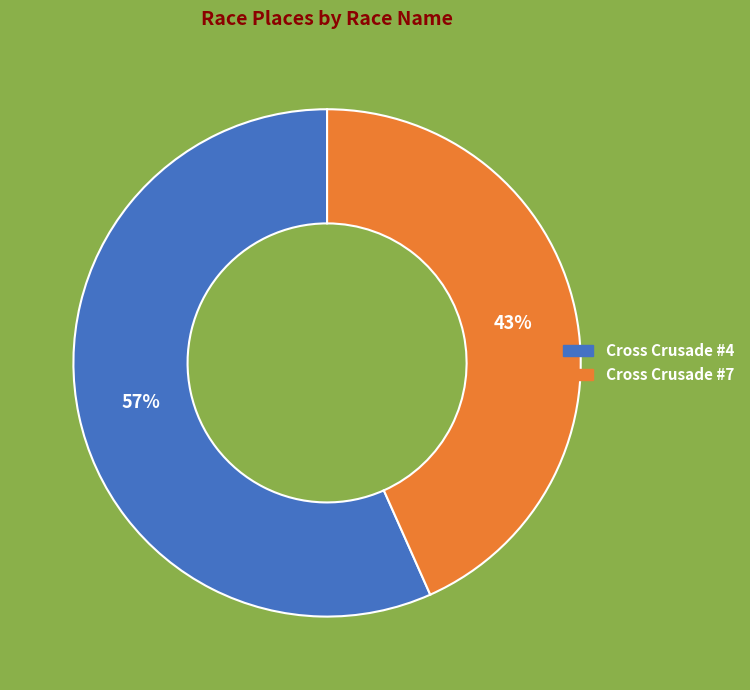

Which category has the biggest portion of the pie?

Cross Crusade #4